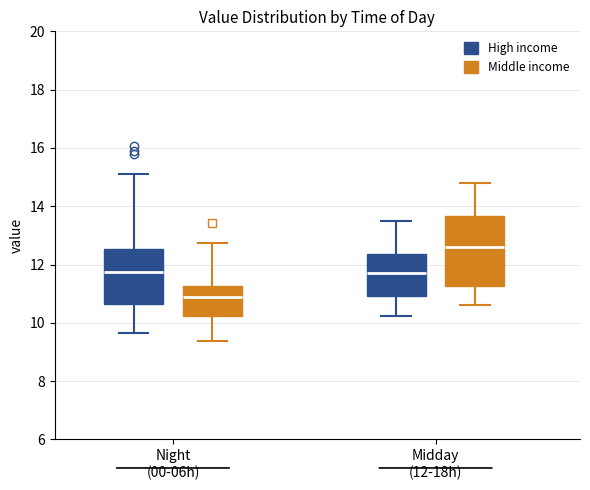

Comparing the boxes themselves (not the whiskers), which one is the tallest?

Midday (12-18h) (Middle income)